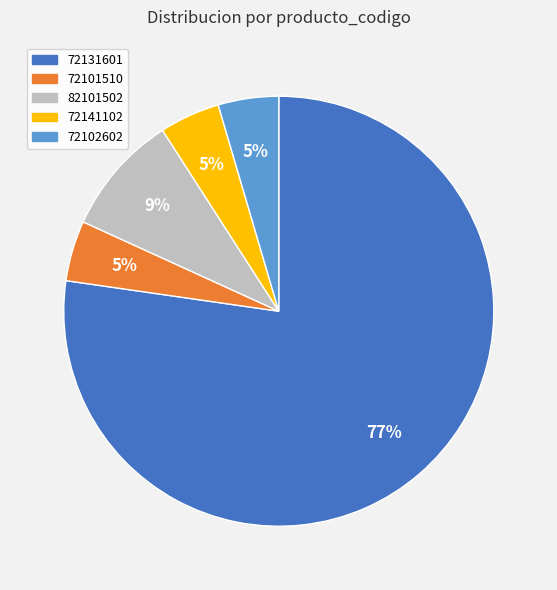

How many segments does this pie chart have?

5